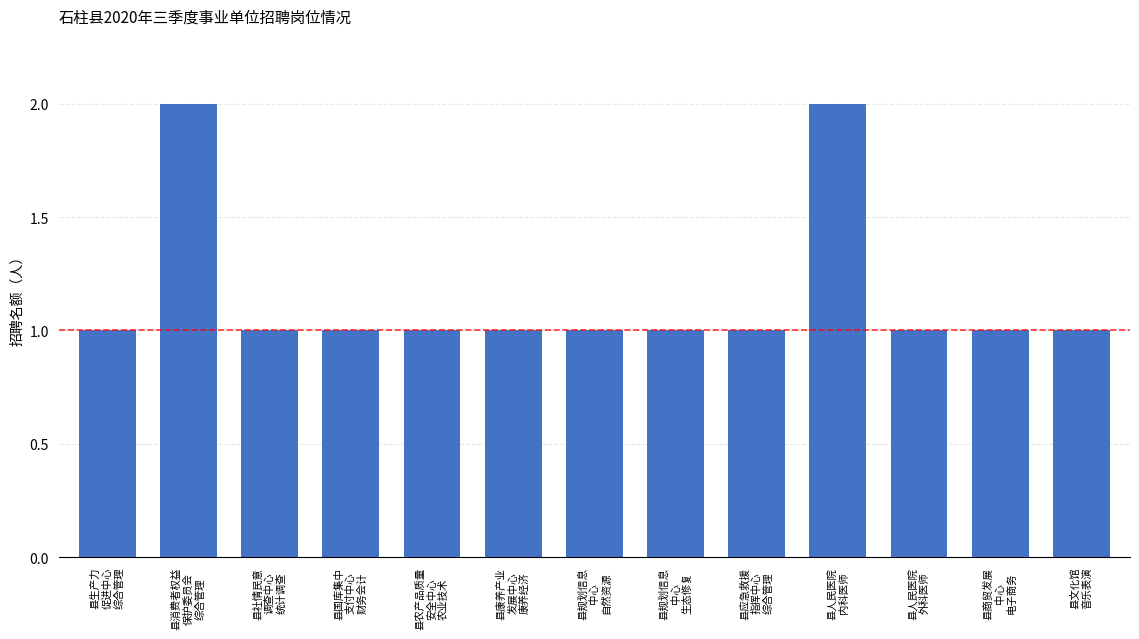

The value at 县应急救援
指挥中心
综合管理 is 1. True or false?

True